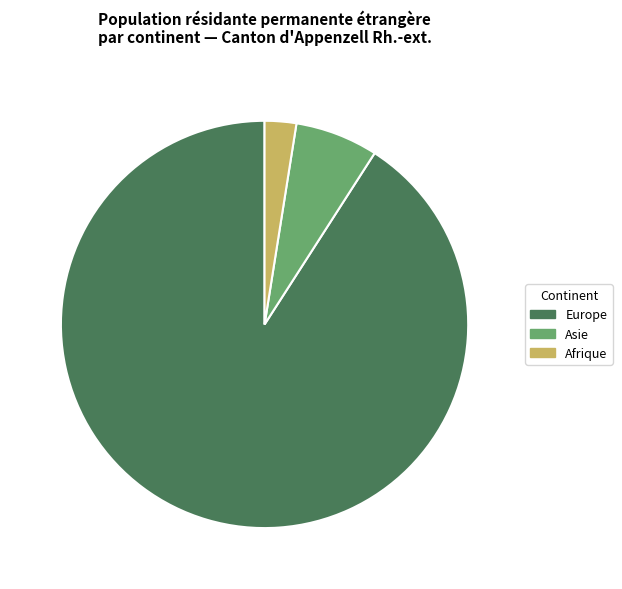

True or false: Europe accounts for 91% of the total.

True